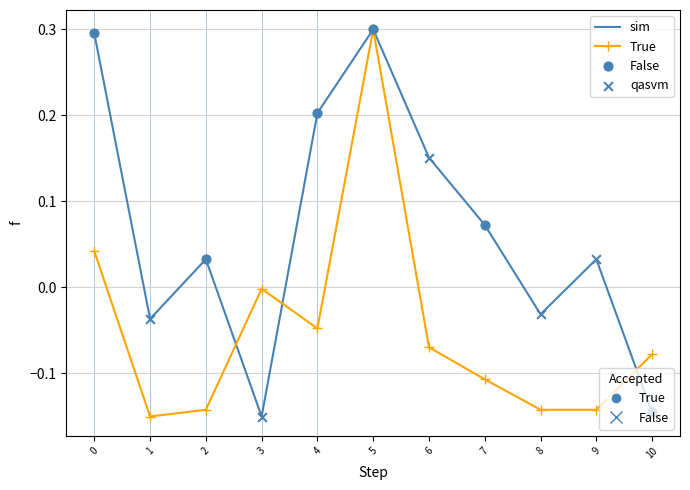

At which category is the sum across all series the highest?

5